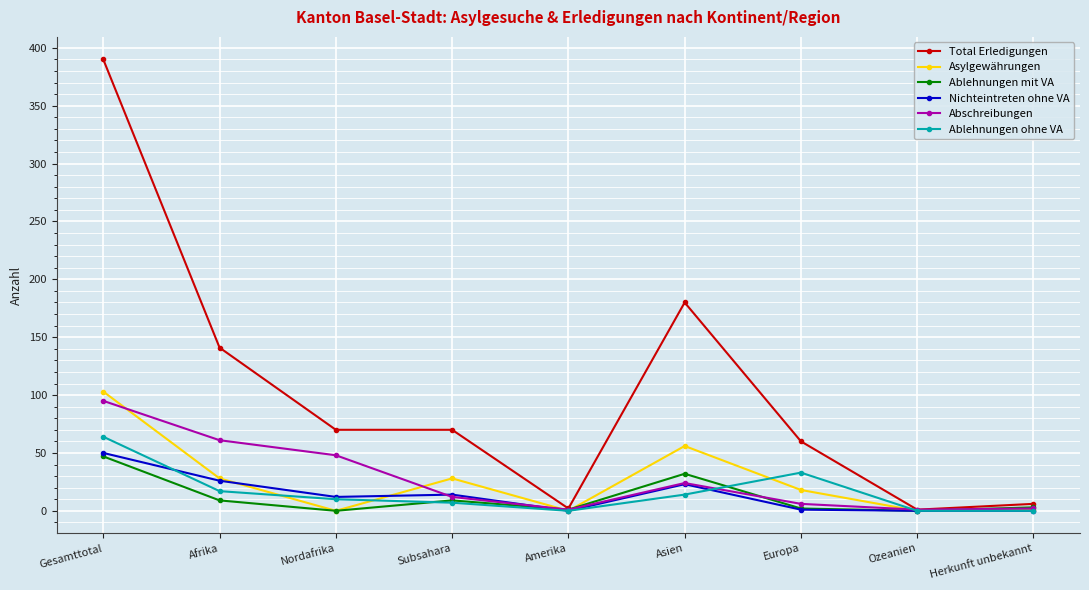

What is the difference between the maximum and minimum values in the Abschreibungen series?

94